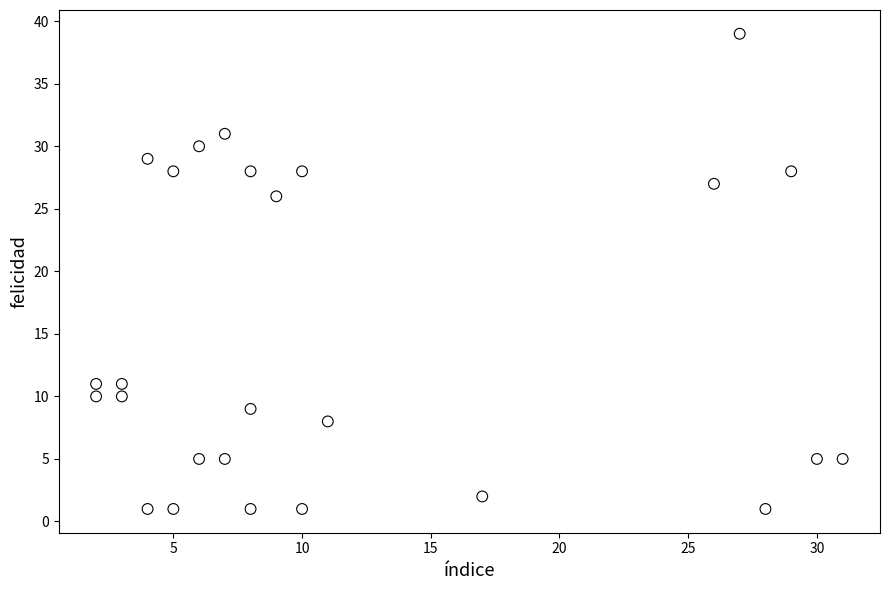

What Y value in the scatter plot is closest to 20?

26